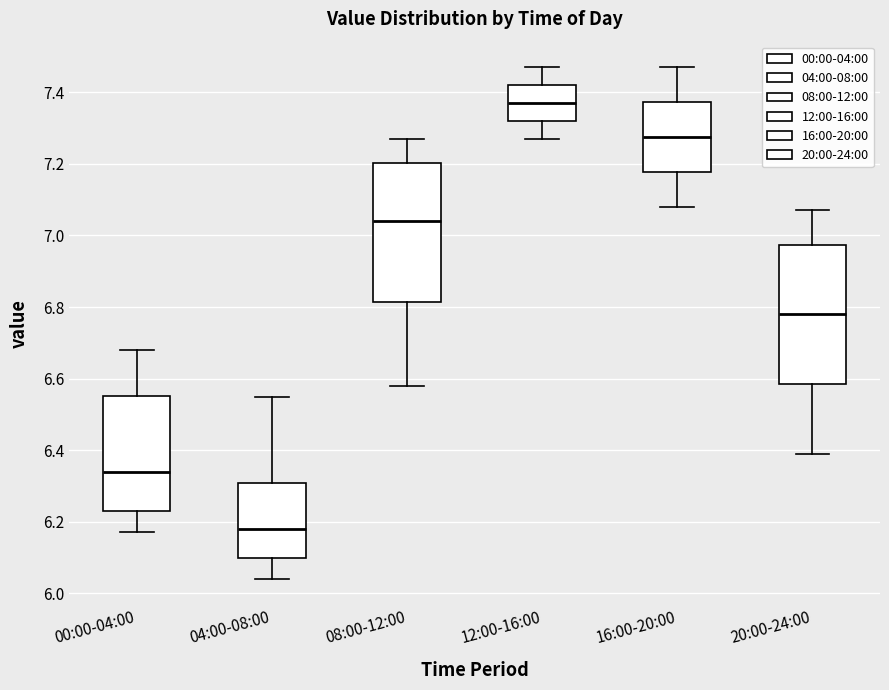

Reading left to right, read every box against the y-axis: the position of its median line, the range the box covers, and the ends of its whiskers. The values are not printed on the chart, so give them approximately, as read against the axis.

00:00-04:00: median 6.34, box 6.24 to 6.56, whiskers 6.18 to 6.68
04:00-08:00: median 6.18, box 6.10 to 6.30, whiskers 6.04 to 6.56
08:00-12:00: median 7.04, box 6.82 to 7.20, whiskers 6.58 to 7.28
12:00-16:00: median 7.38, box 7.32 to 7.42, whiskers 7.28 to 7.48
16:00-20:00: median 7.28, box 7.18 to 7.38, whiskers 7.08 to 7.48
20:00-24:00: median 6.78, box 6.58 to 6.98, whiskers 6.40 to 7.08